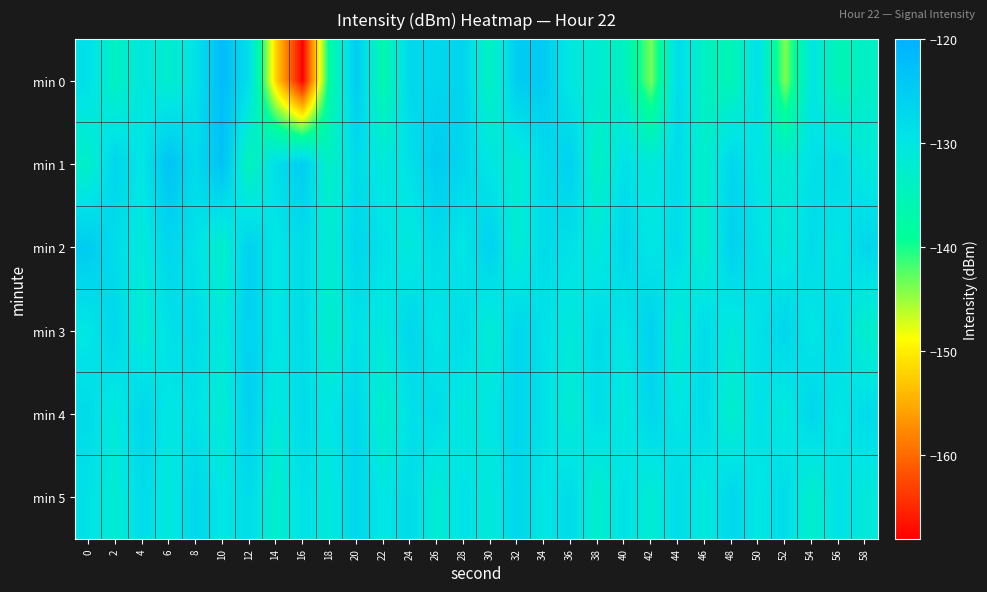

Reading left to right, what are all the values shown in this chart?

min 0: 0=-128.7	2=-134.1	4=-130.5	6=-132.6	8=-129.2	10=-122.1	12=-128.5	14=-152.0	16=-167.8	18=-137.9	20=-125.0	22=-136.7	24=-127.3	26=-127.2	28=-126.6	30=-134.5	32=-125.0	34=-124.9	36=-130.6	38=-132.1	40=-134.2	42=-143.7	44=-127.9	46=-134.3	48=-135.6	50=-128.7	52=-144.0	54=-130.0	56=-135.8	58=-133.6
min 1: 0=-133.2	2=-126.9	4=-130.0	6=-123.5	8=-127.8	10=-123.0	12=-135.2	14=-128.6	16=-125.4	18=-133.8	20=-128.0	22=-131.0	24=-129.0	26=-125.0	28=-127.0	30=-130.0	32=-132.0	34=-128.0	36=-126.0	38=-134.0	40=-129.0	42=-131.0	44=-128.0	46=-133.0	48=-127.0	50=-130.0	52=-132.0	54=-129.0	56=-128.0	58=-131.0
min 2: 0=-125.0	2=-128.0	4=-131.0	6=-127.0	8=-129.0	10=-133.0	12=-126.0	14=-130.0	16=-128.0	18=-132.0	20=-127.0	22=-129.0	24=-131.0	26=-128.0	28=-130.0	30=-126.0	32=-132.0	34=-128.0	36=-129.0	38=-131.0	40=-127.0	42=-130.0	44=-128.0	46=-133.0	48=-126.0	50=-129.0	52=-131.0	54=-128.0	56=-130.0	58=-127.0
min 3: 0=-130.0	2=-127.0	4=-132.0	6=-129.0	8=-128.0	10=-131.0	12=-126.0	14=-130.0	16=-128.0	18=-133.0	20=-129.0	22=-131.0	24=-127.0	26=-130.0	28=-128.0	30=-132.0	32=-127.0	34=-129.0	36=-131.0	38=-128.0	40=-130.0	42=-126.0	44=-132.0	46=-128.0	48=-131.0	50=-129.0	52=-127.0	54=-130.0	56=-128.0	58=-133.0
min 4: 0=-128.0	2=-131.0	4=-127.0	6=-130.0	8=-129.0	10=-132.0	12=-126.0	14=-131.0	16=-128.0	18=-130.0	20=-127.0	22=-133.0	24=-129.0	26=-128.0	28=-131.0	30=-130.0	32=-127.0	34=-129.0	36=-132.0	38=-128.0	40=-131.0	42=-127.0	44=-130.0	46=-128.0	48=-133.0	50=-129.0	52=-131.0	54=-127.0	56=-130.0	58=-128.0
min 5: 0=-129.0	2=-132.0	4=-128.0	6=-131.0	8=-127.0	10=-130.0	12=-128.0	14=-133.0	16=-129.0	18=-131.0	20=-127.0	22=-130.0	24=-128.0	26=-132.0	28=-129.0	30=-131.0	32=-127.0	34=-130.0	36=-128.0	38=-133.0	40=-129.0	42=-132.0	44=-128.0	46=-131.0	48=-127.0	50=-130.0	52=-128.0	54=-133.0	56=-129.0	58=-131.0